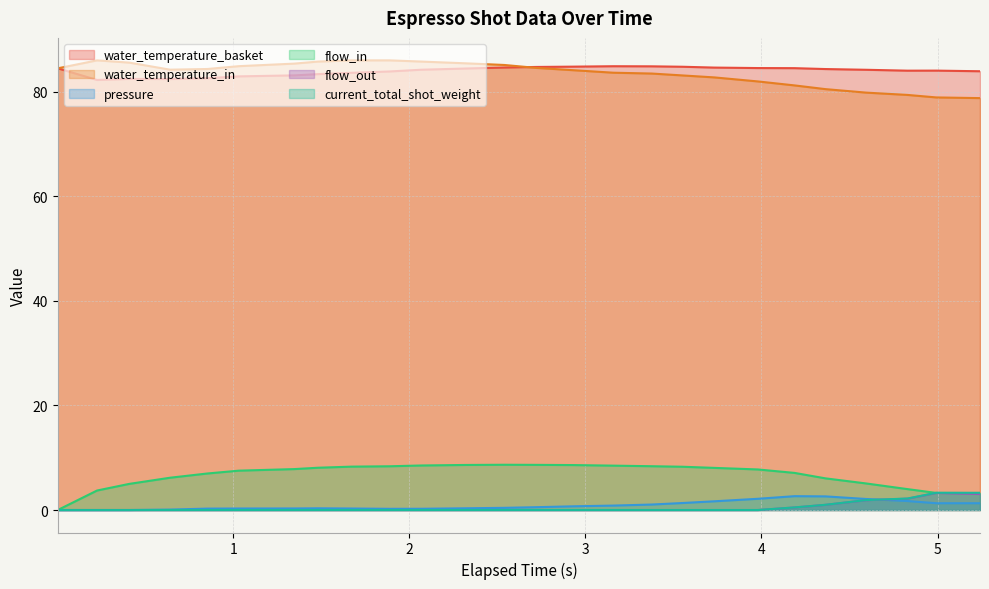

Is it true that water_temperature_in equals 82.0 at 3.98?

True